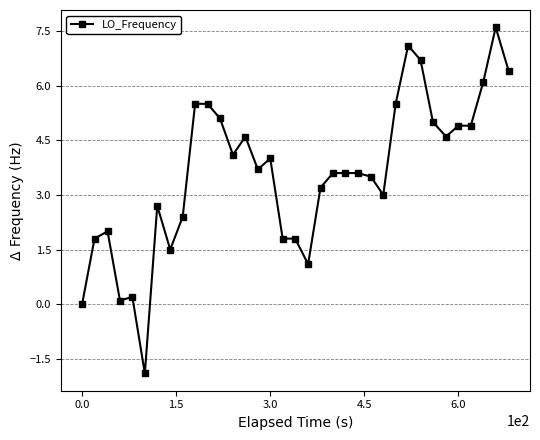

True or false: the data has more than 1 interior local peaks.

True